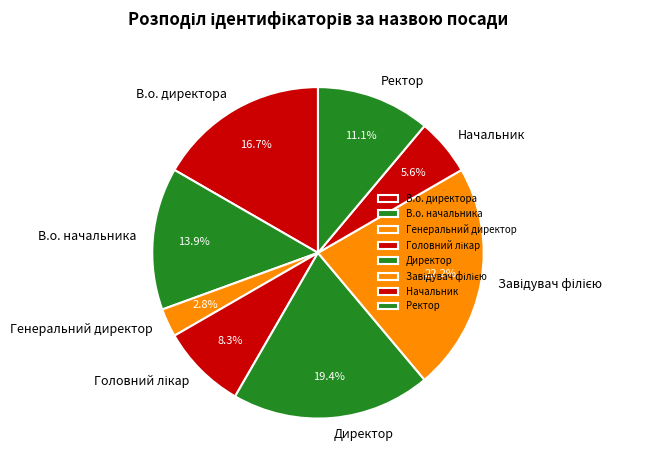

Does Ректор account for over 50% of the chart?

No